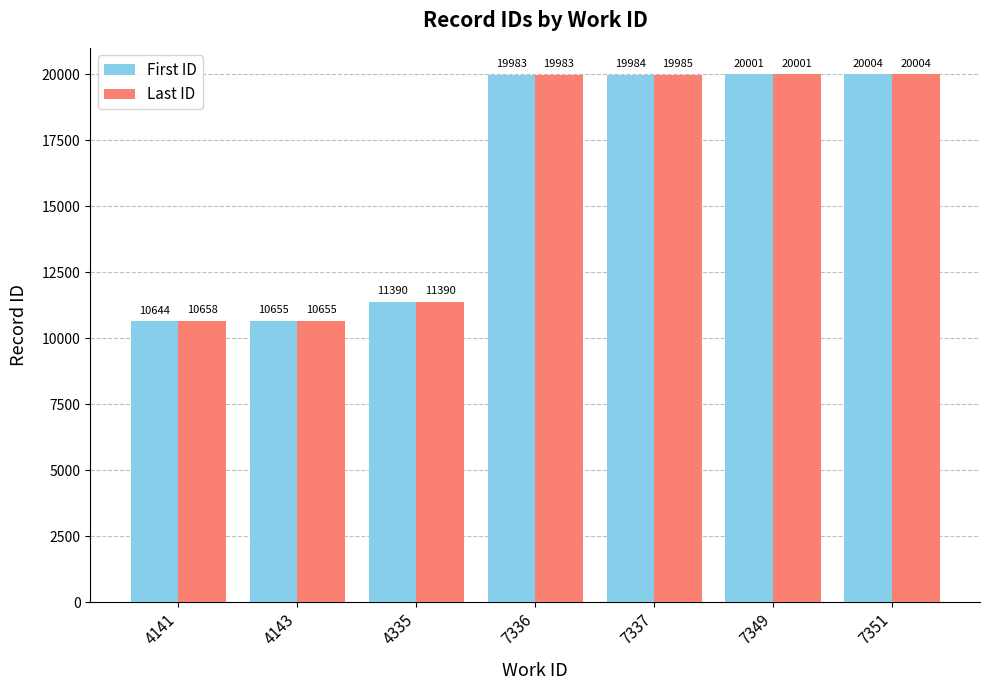

Is the value of Last ID at 4141 greater than the value of First ID at 7337?

No